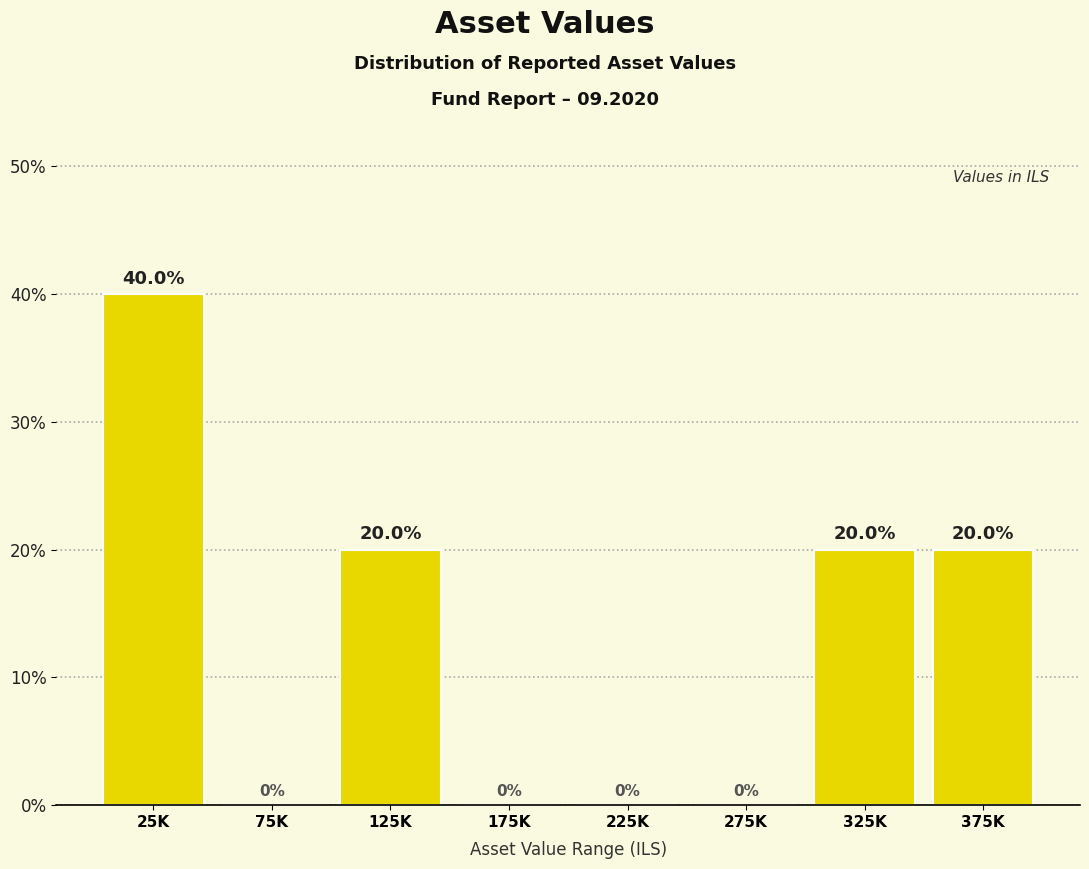

Reading left to right, list all the values displayed in this chart.

25K=40	75K=0	125K=20	175K=0	225K=0	275K=0	325K=20	375K=20